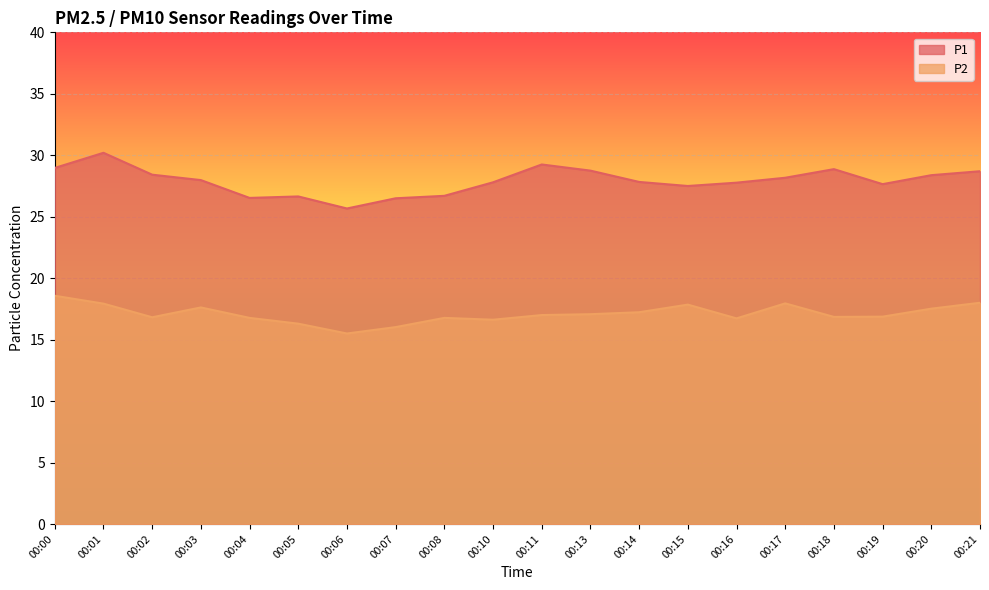

What are all the series names shown in the legend?

P1, P2